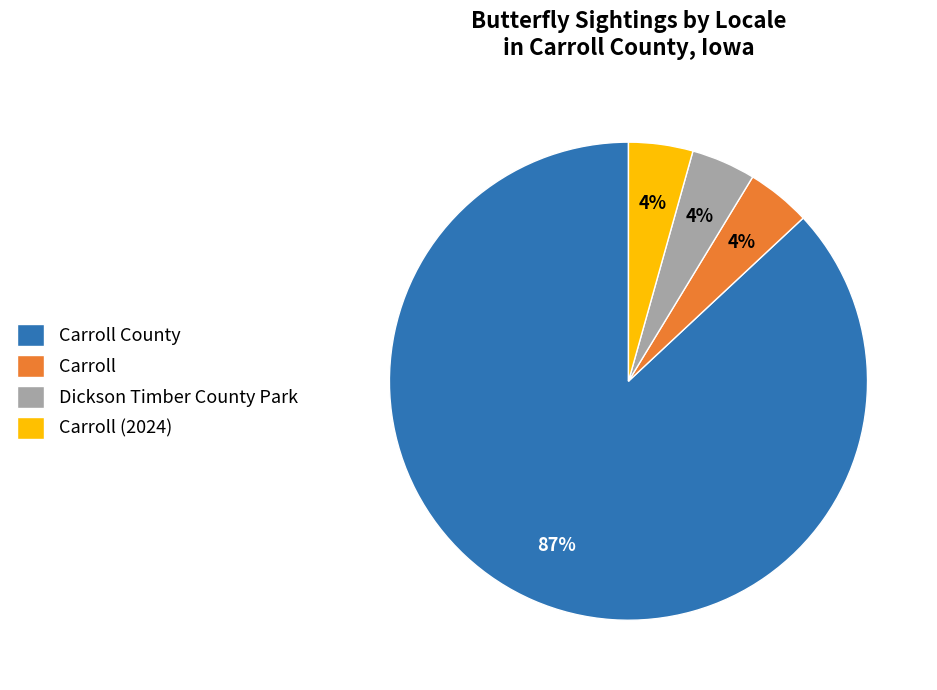

Does any single category account for the majority?

Yes